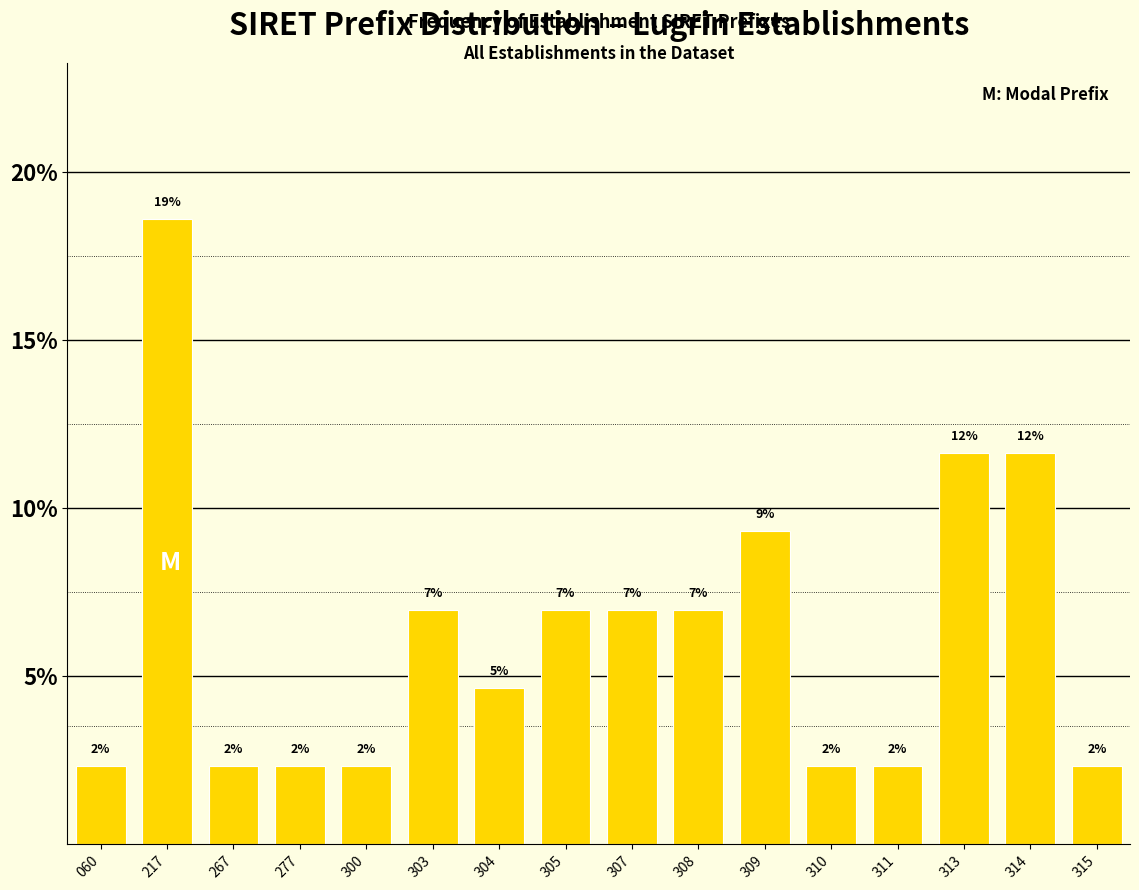

Does the chart contain any negative values?

No